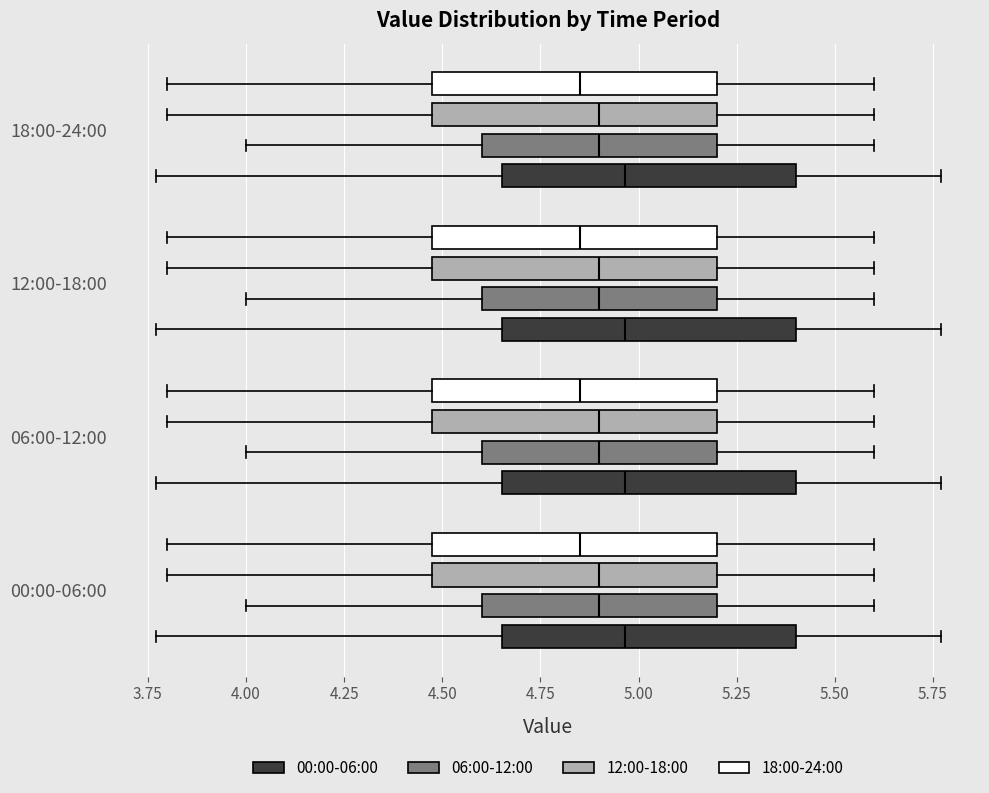

Where does the median line of the box for 12:00-18:00 (18:00-24:00) sit on the x-axis? The values are not printed on the chart, so give them approximately, as read against the axis.

4.85